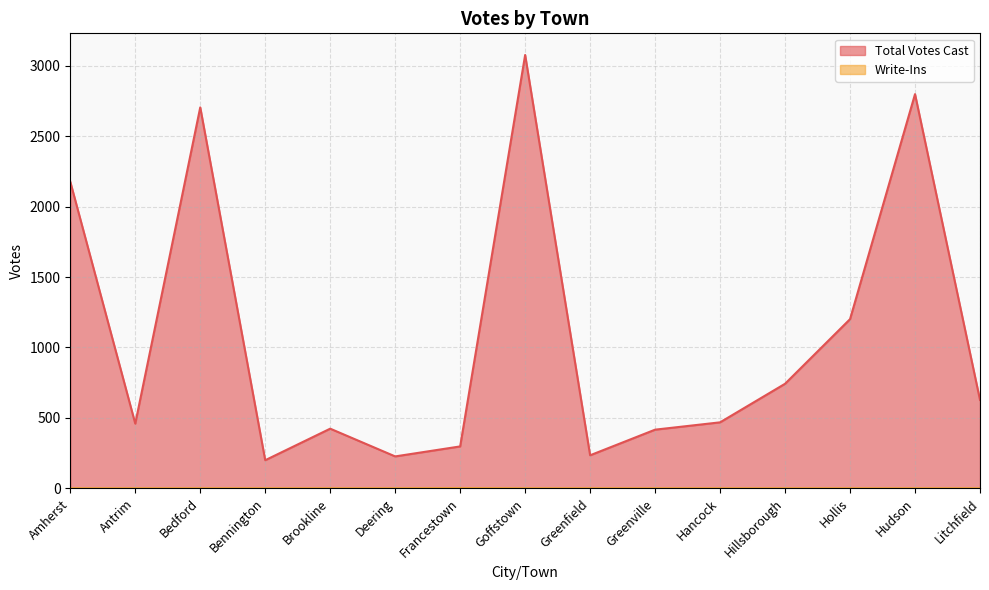

The value of Write-Ins at Hancock is 0. True or false?

True